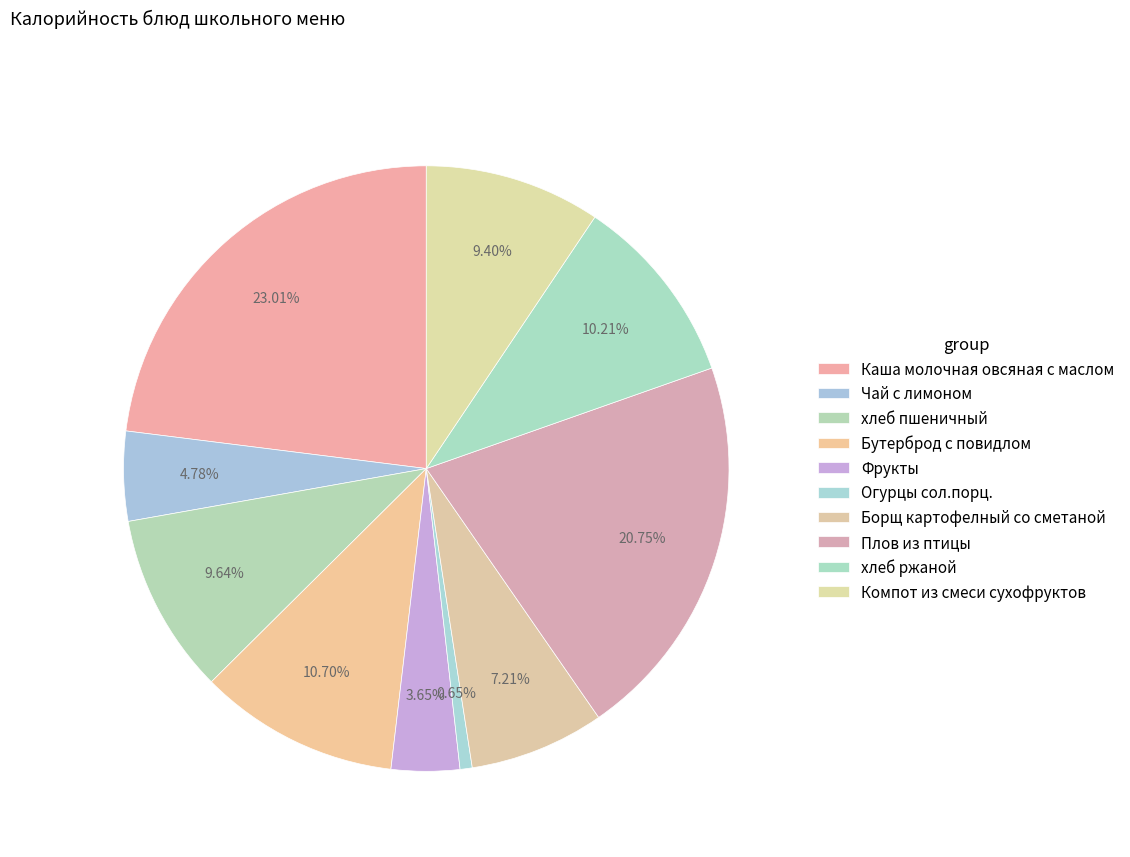

How many slices are in this pie chart?

10